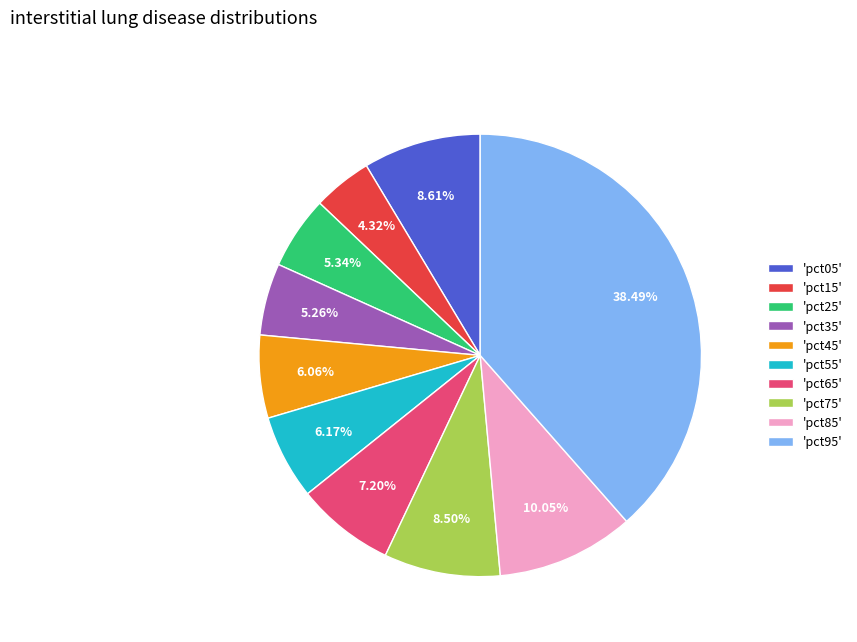

Does 'pct55' represent more than half of the total?

No